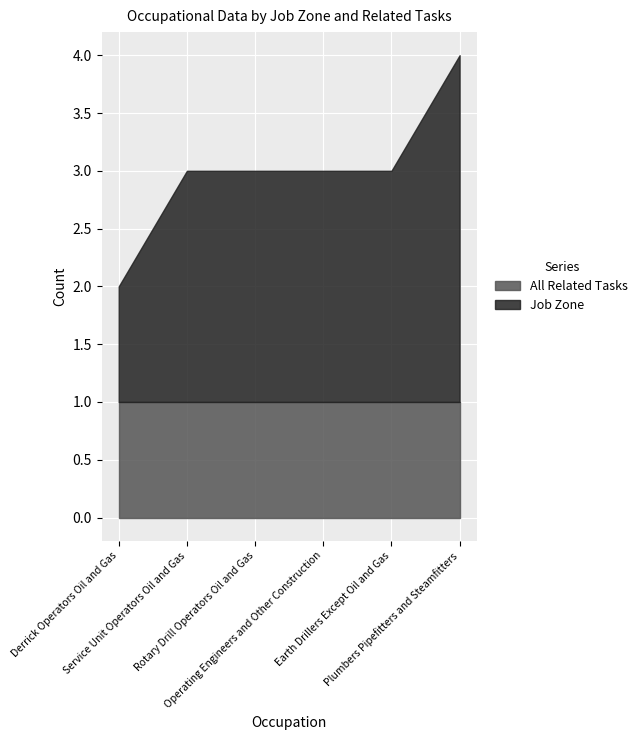

Reading left to right, what are all the values shown in this chart?

Job Zone: 1	2	2	2	2	3
All Related Tasks: 1	1	1	1	1	1